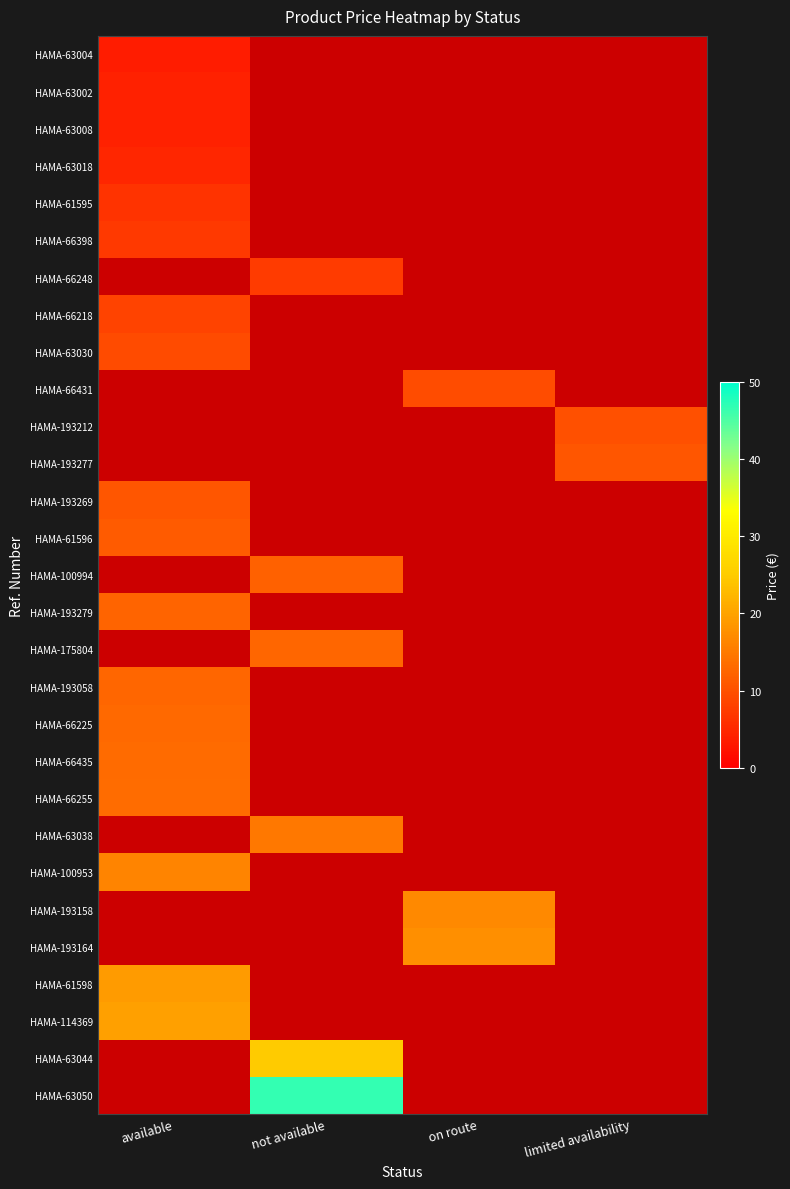

Reading left to right, what are all the values shown in this chart?

HAMA-63004: available=3.6	not available=0.0	on route=0.0	limited availability=0.0
HAMA-63002: available=4.2	not available=0.0	on route=0.0	limited availability=0.0
HAMA-63008: available=4.3	not available=0.0	on route=0.0	limited availability=0.0
HAMA-63018: available=4.8	not available=0.0	on route=0.0	limited availability=0.0
HAMA-61595: available=6.3	not available=0.0	on route=0.0	limited availability=0.0
HAMA-66398: available=7.2	not available=0.0	on route=0.0	limited availability=0.0
HAMA-66248: available=0.0	not available=7.4	on route=0.0	limited availability=0.0
HAMA-66218: available=8.4	not available=0.0	on route=0.0	limited availability=0.0
HAMA-63030: available=9.2	not available=0.0	on route=0.0	limited availability=0.0
HAMA-66431: available=0.0	not available=0.0	on route=9.5	limited availability=0.0
HAMA-193212: available=0.0	not available=0.0	on route=0.0	limited availability=9.8
HAMA-193277: available=0.0	not available=0.0	on route=0.0	limited availability=10.7
HAMA-193269: available=10.7	not available=0.0	on route=0.0	limited availability=0.0
HAMA-61596: available=11.3	not available=0.0	on route=0.0	limited availability=0.0
HAMA-100994: available=0.0	not available=12.0	on route=0.0	limited availability=0.0
HAMA-193279: available=12.5	not available=0.0	on route=0.0	limited availability=0.0
HAMA-175804: available=0.0	not available=12.6	on route=0.0	limited availability=0.0
HAMA-193058: available=12.6	not available=0.0	on route=0.0	limited availability=0.0
HAMA-66225: available=13.0	not available=0.0	on route=0.0	limited availability=0.0
HAMA-66435: available=13.2	not available=0.0	on route=0.0	limited availability=0.0
HAMA-66255: available=13.4	not available=0.0	on route=0.0	limited availability=0.0
HAMA-63038: available=0.0	not available=14.8	on route=0.0	limited availability=0.0
HAMA-100953: available=16.4	not available=0.0	on route=0.0	limited availability=0.0
HAMA-193158: available=0.0	not available=0.0	on route=16.8	limited availability=0.0
HAMA-193164: available=0.0	not available=0.0	on route=17.7	limited availability=0.0
HAMA-61598: available=19.1	not available=0.0	on route=0.0	limited availability=0.0
HAMA-114369: available=19.6	not available=0.0	on route=0.0	limited availability=0.0
HAMA-63044: available=0.0	not available=24.9	on route=0.0	limited availability=0.0
HAMA-63050: available=0.0	not available=46.7	on route=0.0	limited availability=0.0